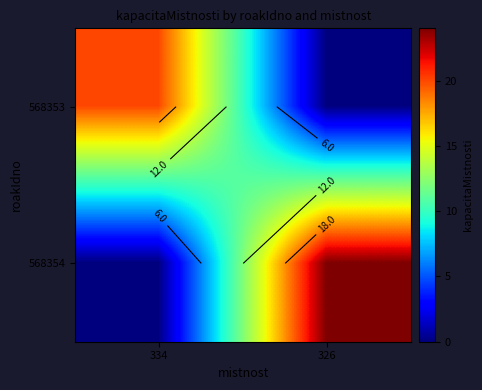

What is the average value of the 568354 series?

12